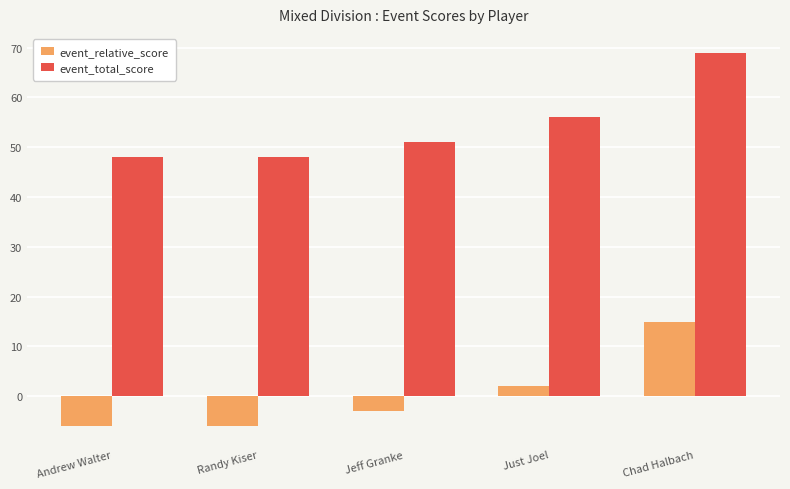

What is the total value across all series at Jeff Granke?

48